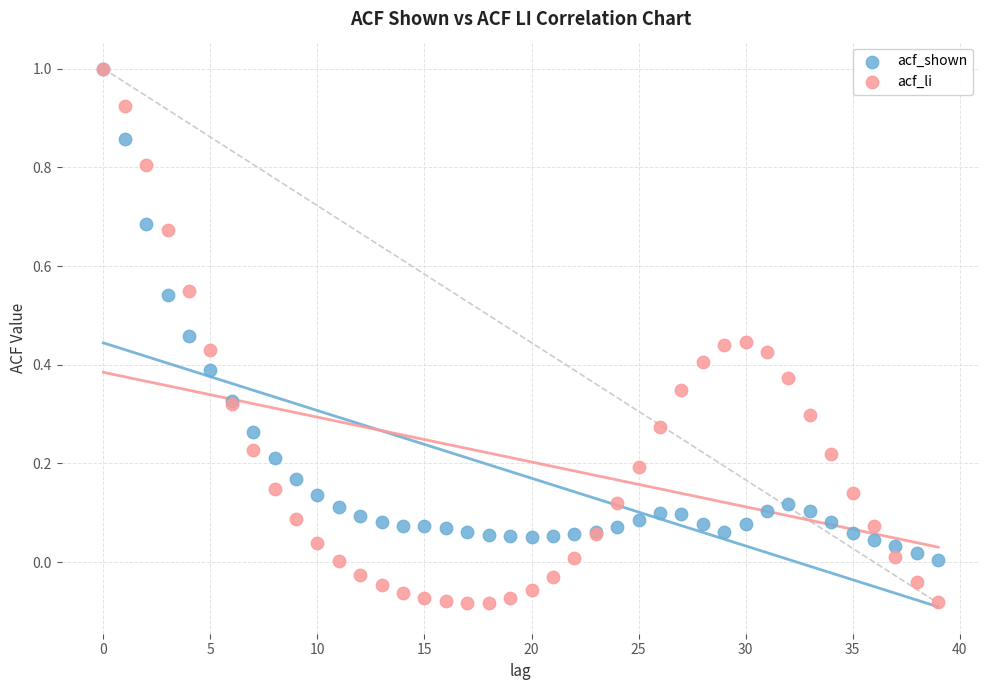

Which series reaches the minimum Y coordinate?

acf_li